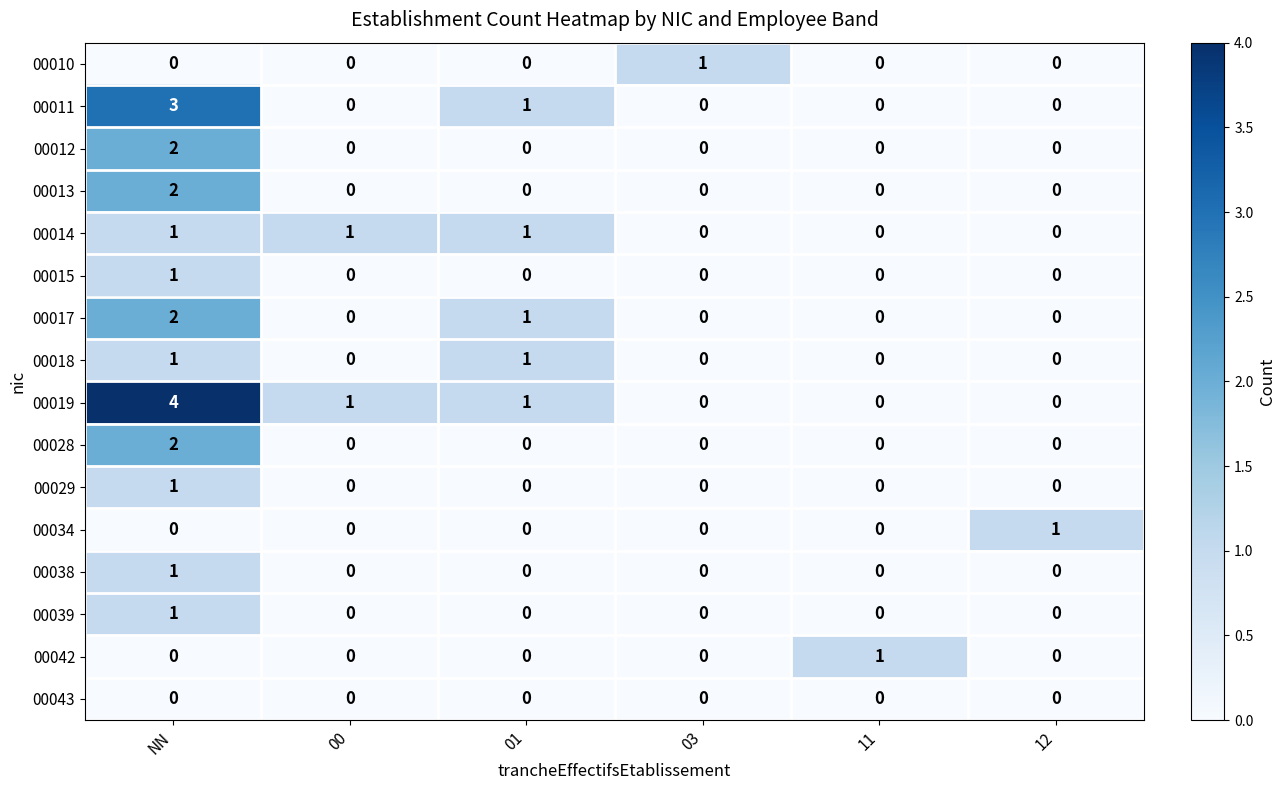

At which category is the sum across all series the highest?

NN